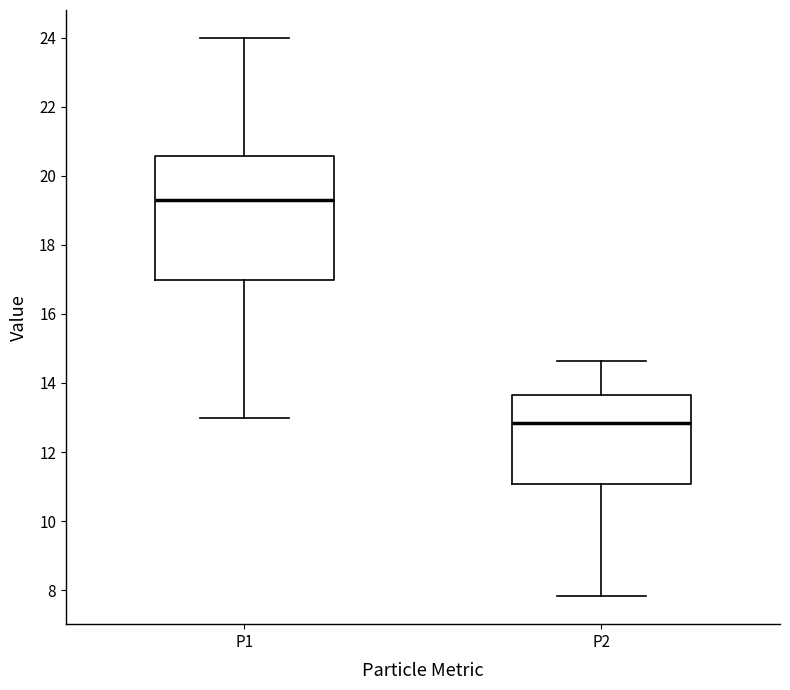

Comparing the boxes themselves (not the whiskers), which one is the tallest?

P1